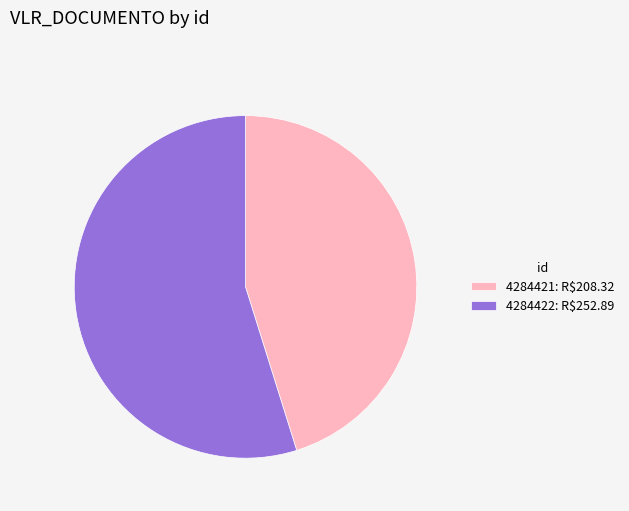

True or false: 4284422: R$252.89 accounts for 42% of the total.

False